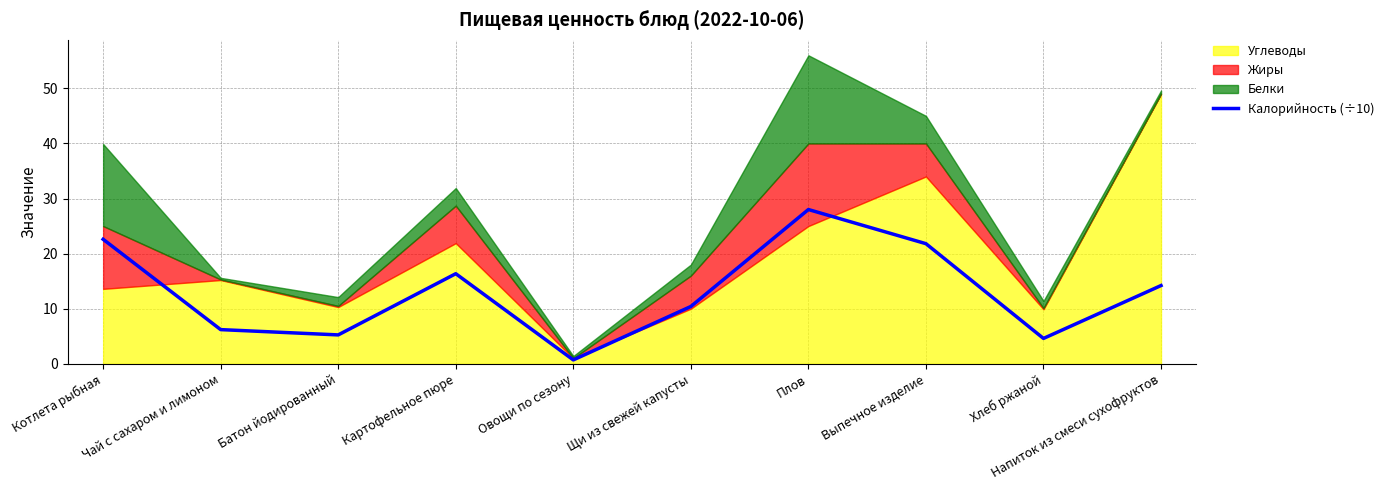

Is it true that the value at Щи из свежей капусты is 10.4?

True